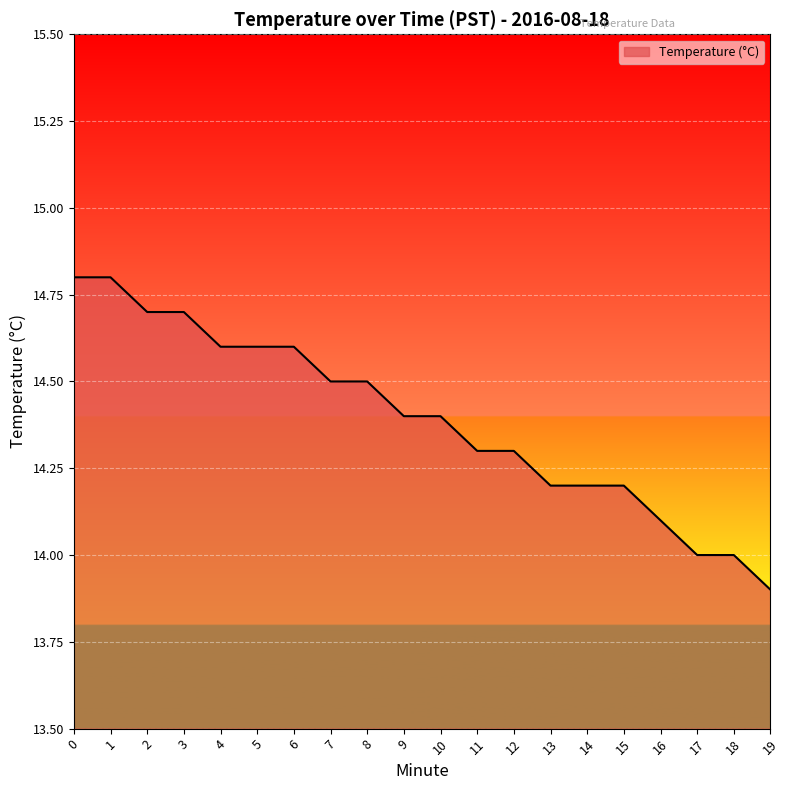

Between 8 and 10, which is larger?

8